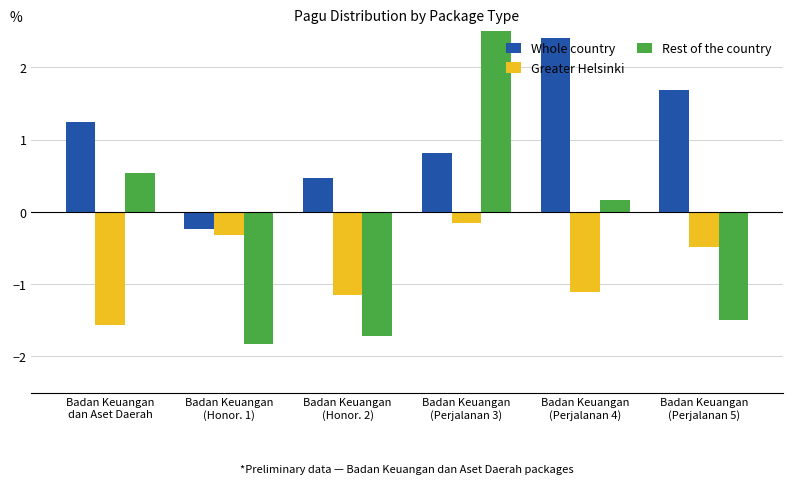

Which has a higher value, Badan Keuangan
(Perjalanan 5) or Badan Keuangan
(Perjalanan 3)?

Badan Keuangan
(Perjalanan 5)